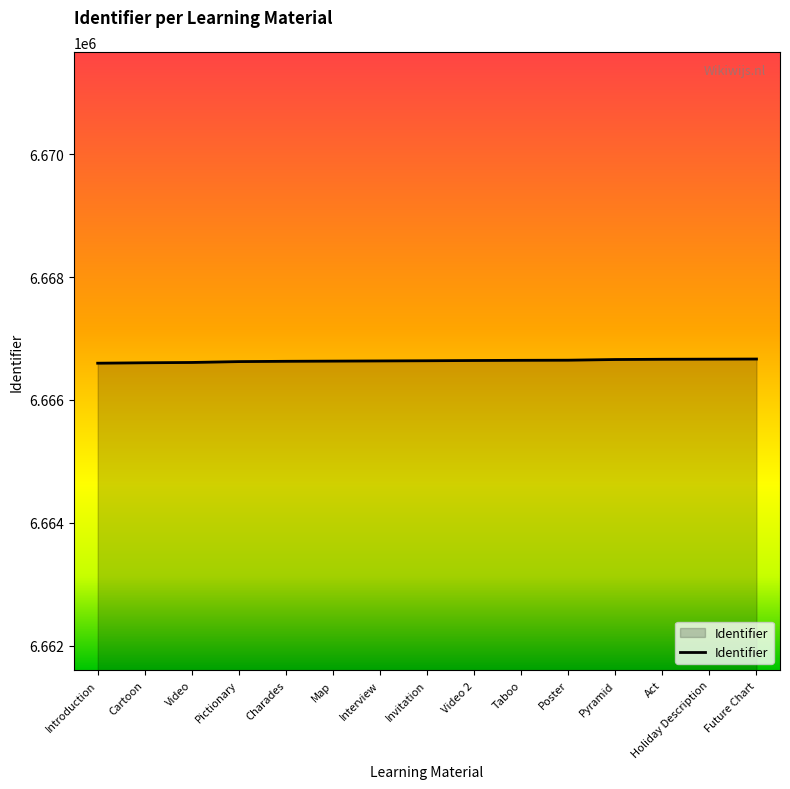

What value does the data have at Pictionary?

6666625